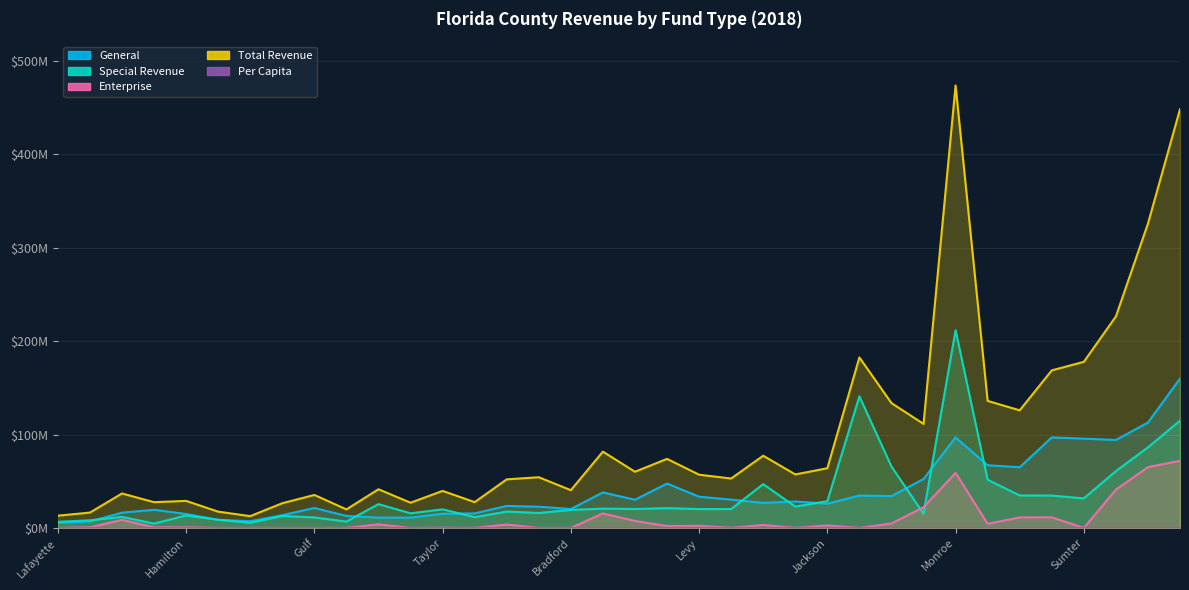

Between which two adjacent categories do Enterprise and Per Capita first intersect?

Lafayette and Liberty